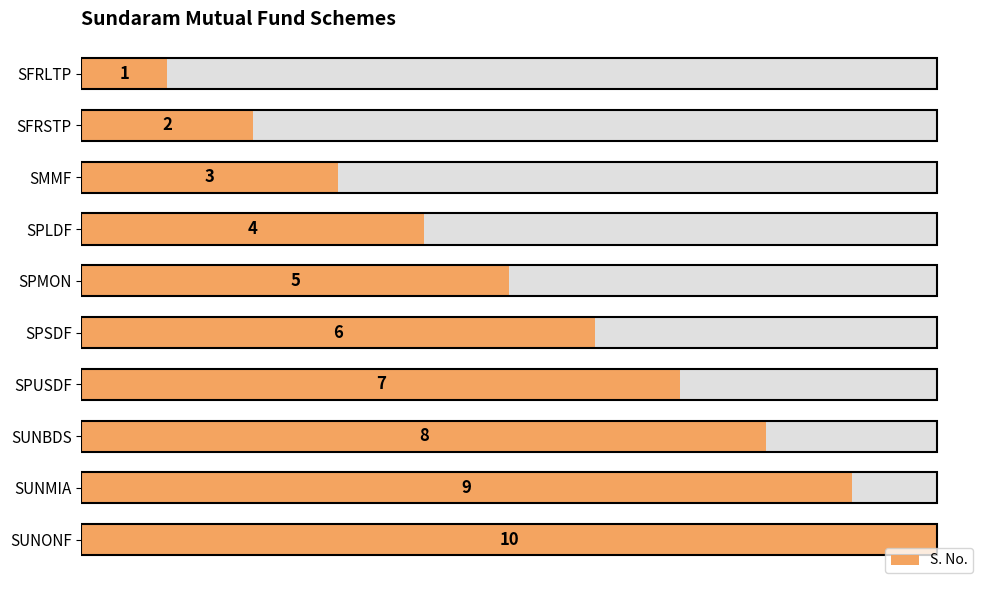

What is the average value?

6